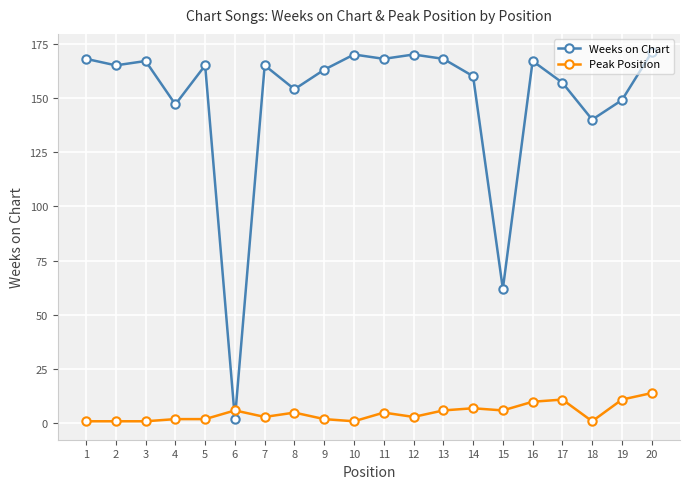

True or false: Peak Position has a value of 2 at 9.

True